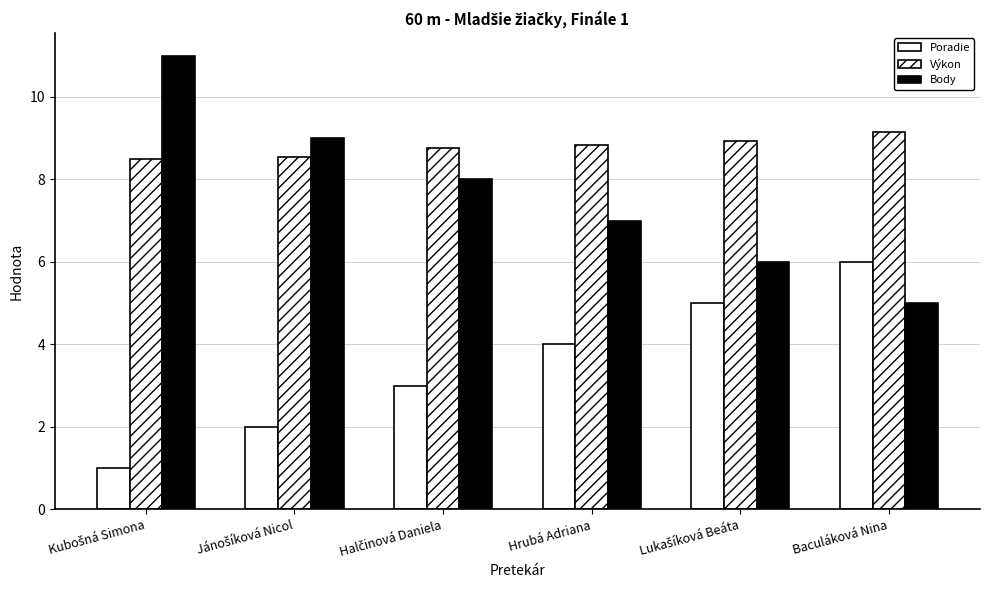

What is the difference between the highest and lowest values at Halčinová Daniela?

5.8